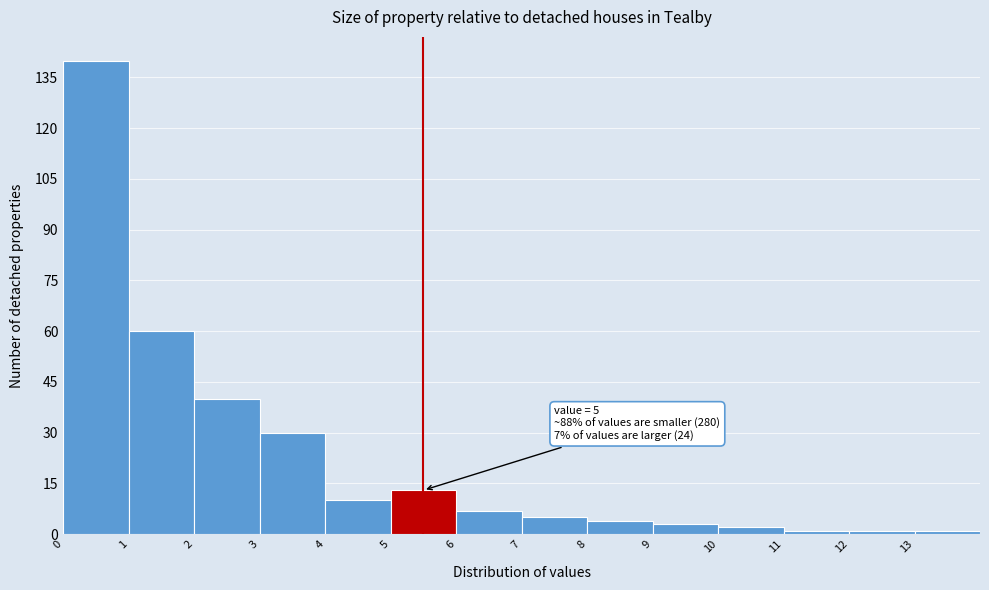

Which range on the x-axis has the tallest bar?

0 to 1